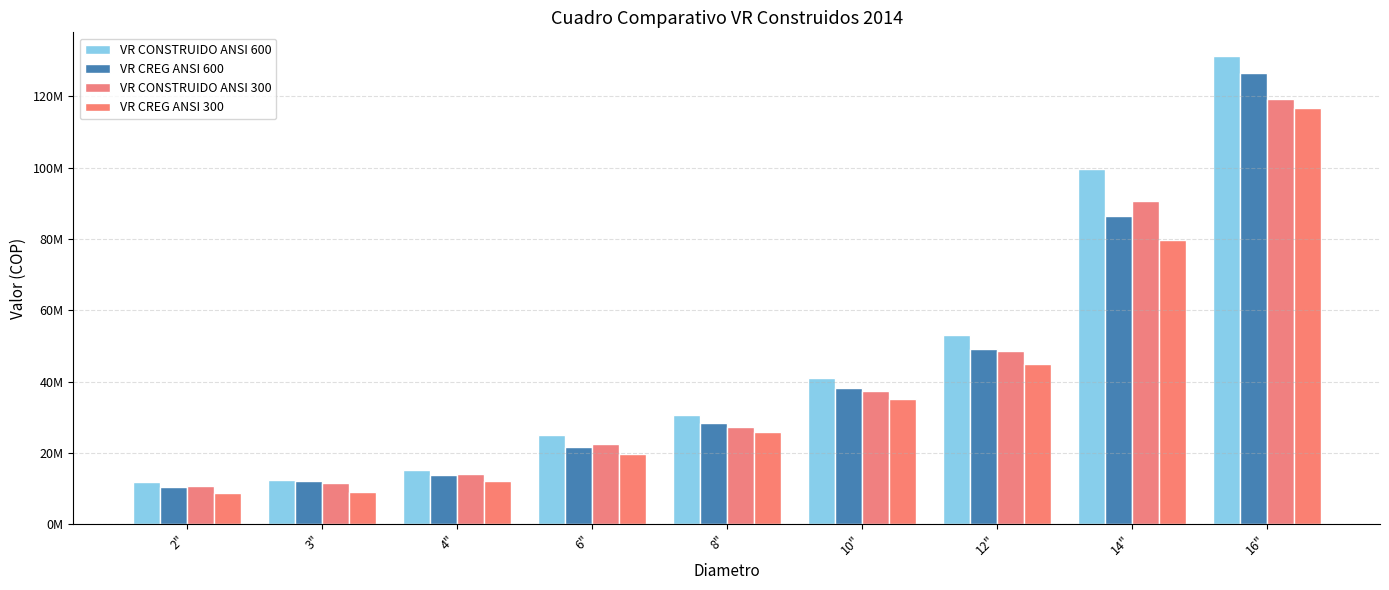

Reading left to right, list all the values displayed in this chart.

VR CONSTRUIDO ANSI 600: 11797609.7	12564334.5	15387368.3	25169126.7	30622170.3	41021865.6	53104915.3	99652469.7	131374183.7
VR CREG ANSI 600: 10560693.0	12200529.0	13782503.0	21636350.0	28573726.0	38261463.0	49095287.0	86332932.0	126520680.0
VR CONSTRUIDO ANSI 300: 10835351.6	11496713.7	14268606.5	22643710.7	27432353.2	37514203.6	48557509.3	90574981.6	119142111.9
VR CREG ANSI 300: 8713816.0	9160870.0	12224201.0	19837420.0	26043737.0	35173565.0	44910807.0	79724426.0	116872524.0